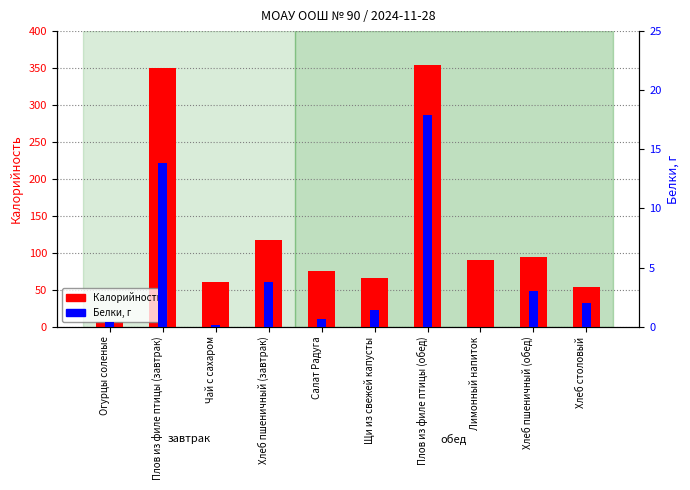

Between Хлеб пшеничный (завтрак) and Салат Радуга, which is larger?

Хлеб пшеничный (завтрак)